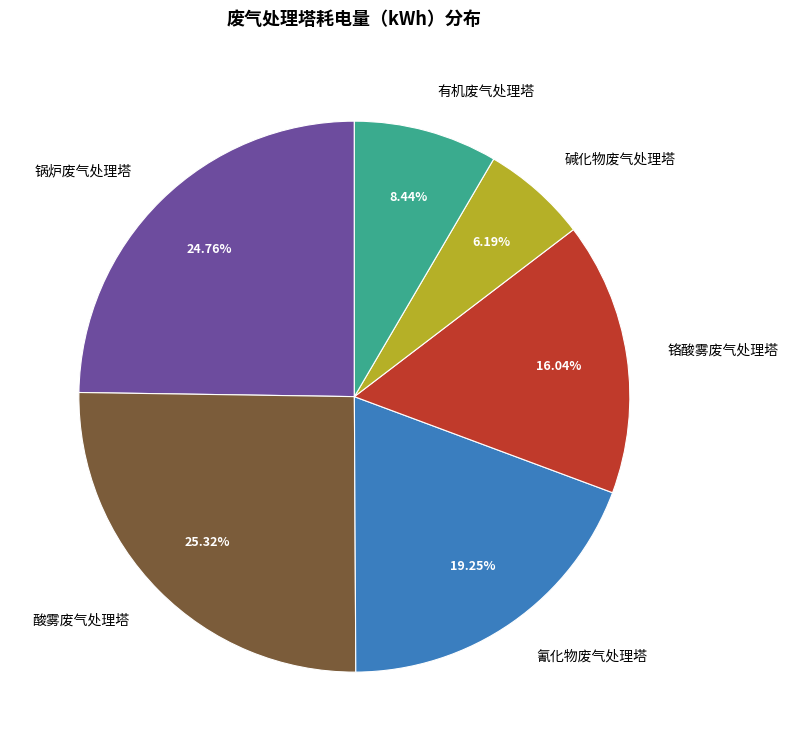

Does 碱化物废气处理塔 represent more than half of the total?

No